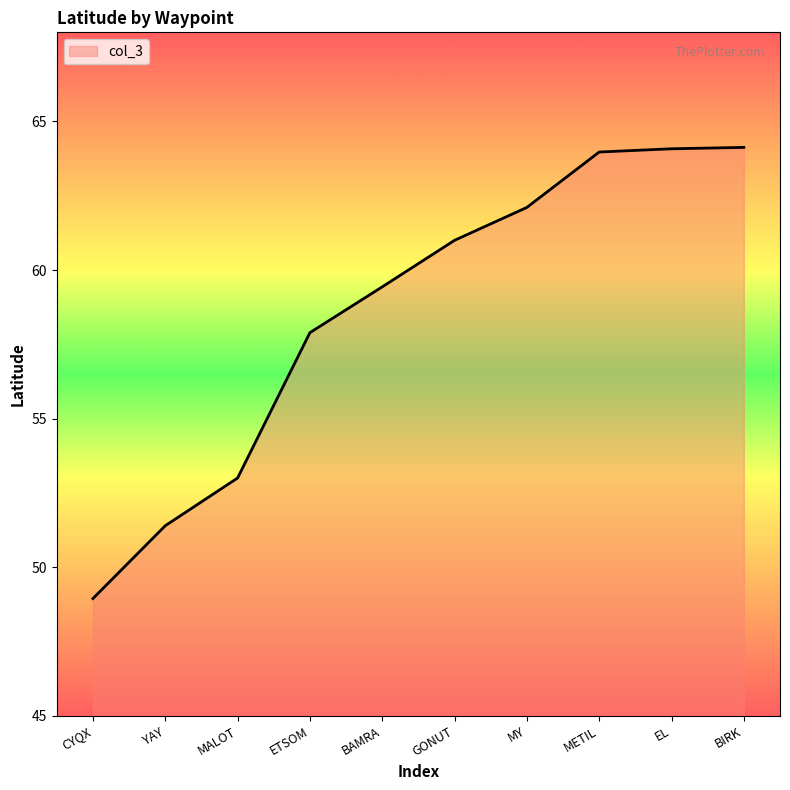

What position from the left is CYQX?

1